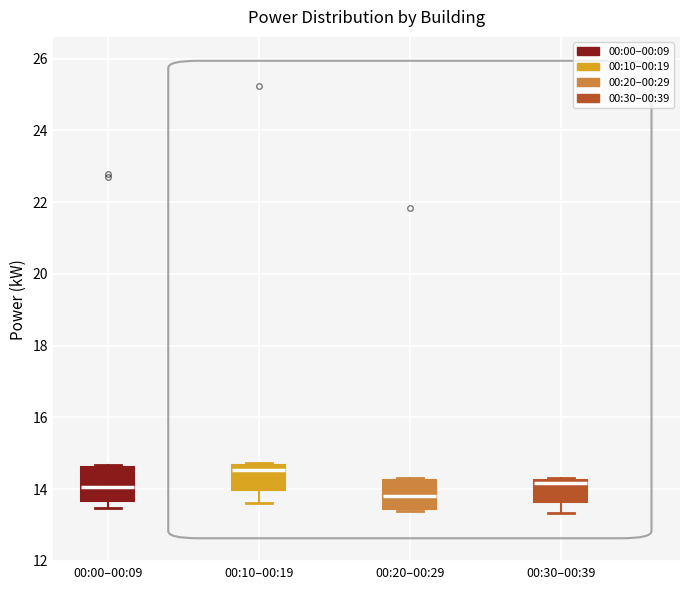

Which box's median line is the highest?

00:10–00:19